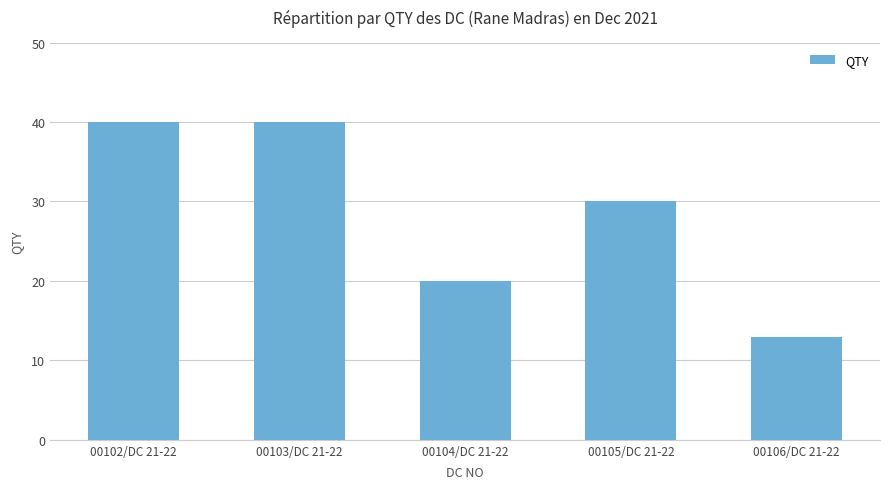

What is the sum of all values?

143